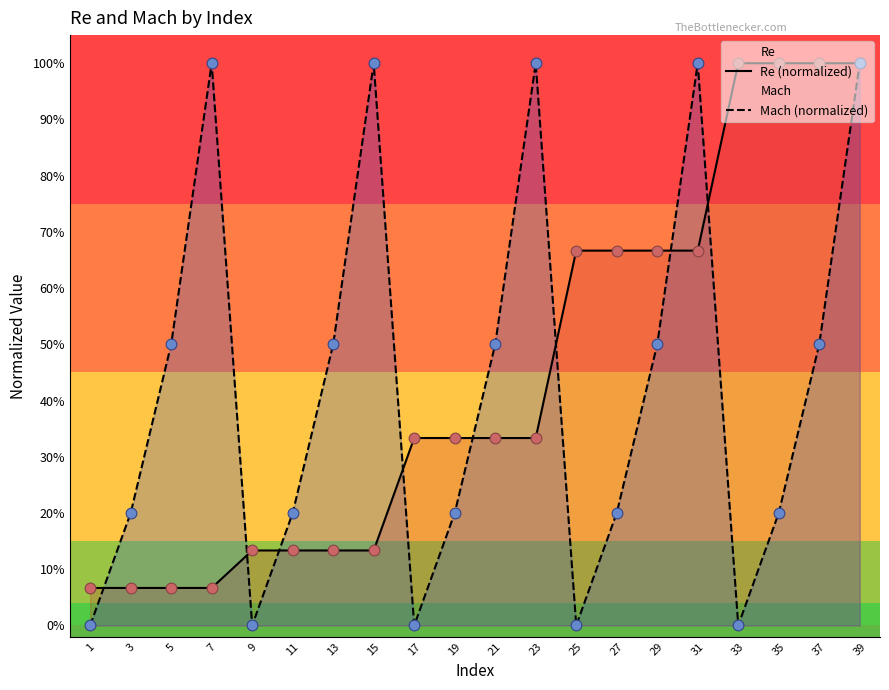

Which series contains the highest Y value?

Re (normalized)